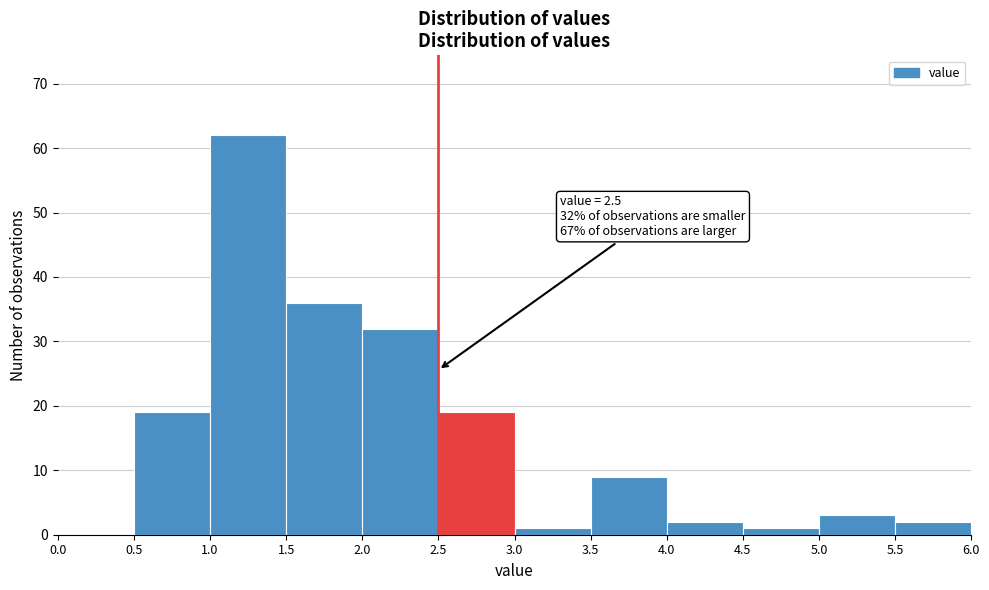

Which range on the x-axis has the tallest bar?

1.0 to 1.5